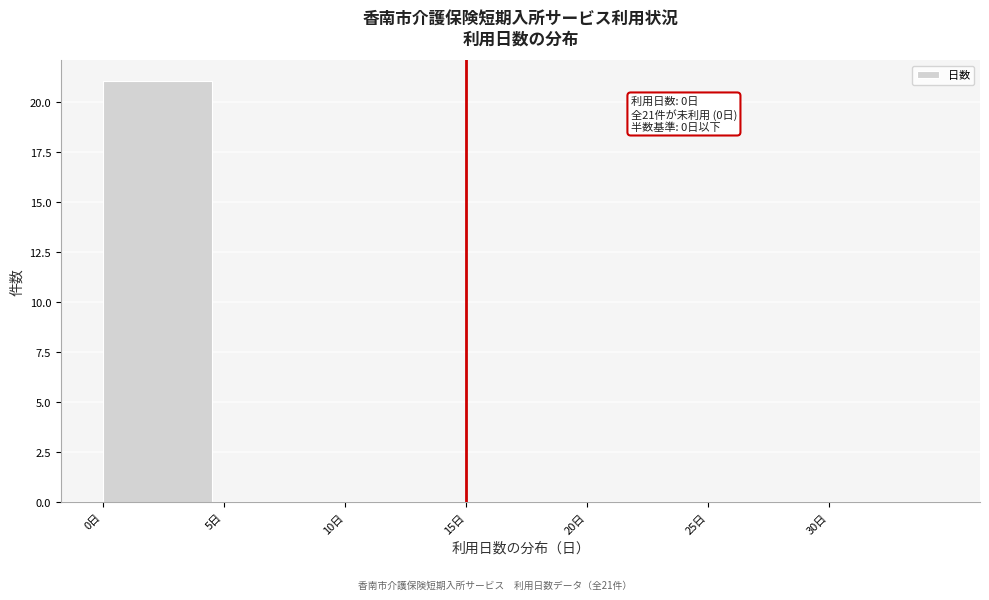

Over which range of the x-axis is the bar tallest?

0 to 5